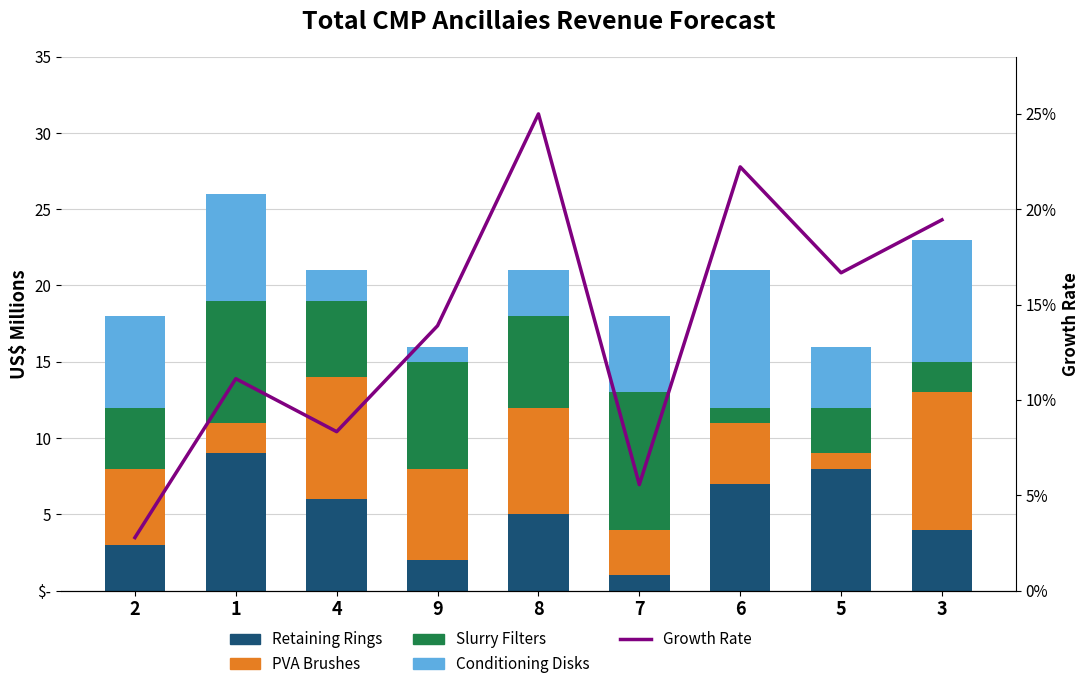

Reading right to left, what are all the values shown in this chart?

Retaining Rings: 4.0	8.0	7.0	1.0	5.0	2.0	6.0	9.0	3.0
PVA Brushes: 9.0	1.0	4.0	3.0	7.0	6.0	8.0	2.0	5.0
Slurry Filters: 2.0	3.0	1.0	9.0	6.0	7.0	5.0	8.0	4.0
Conditioning Disks: 8.0	4.0	9.0	5.0	3.0	1.0	2.0	7.0	6.0
Growth Rate: 19.4	16.7	22.2	5.6	25.0	13.9	8.3	11.1	2.8